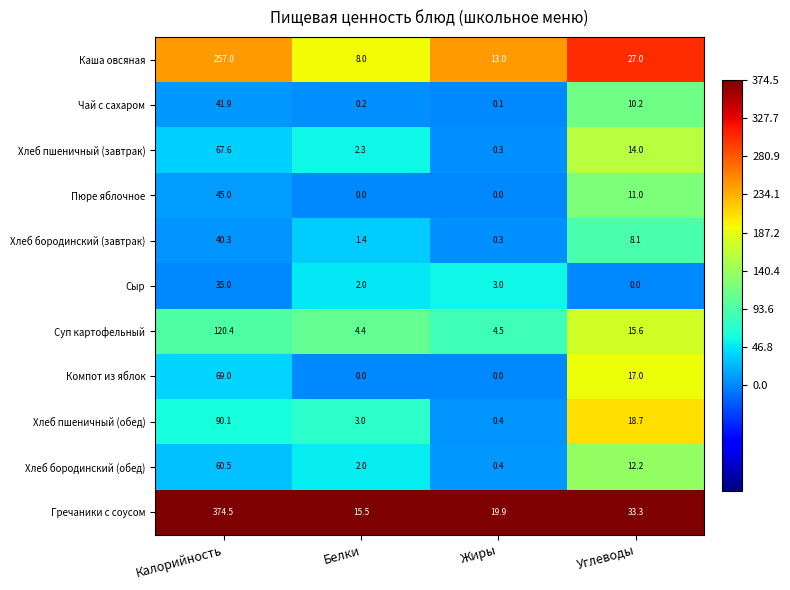

What is the difference between the maximum and minimum values in the Хлеб пшеничный (обед) series?

89.7